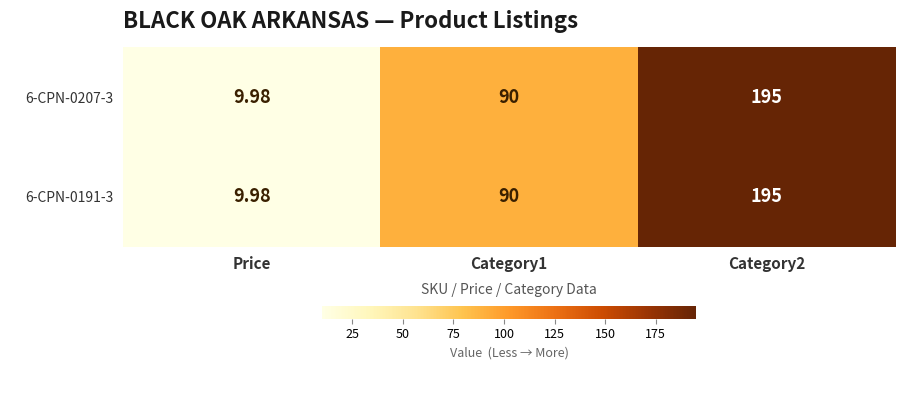

Which category has the lowest value in the 6-CPN-0191-3 series?

Price